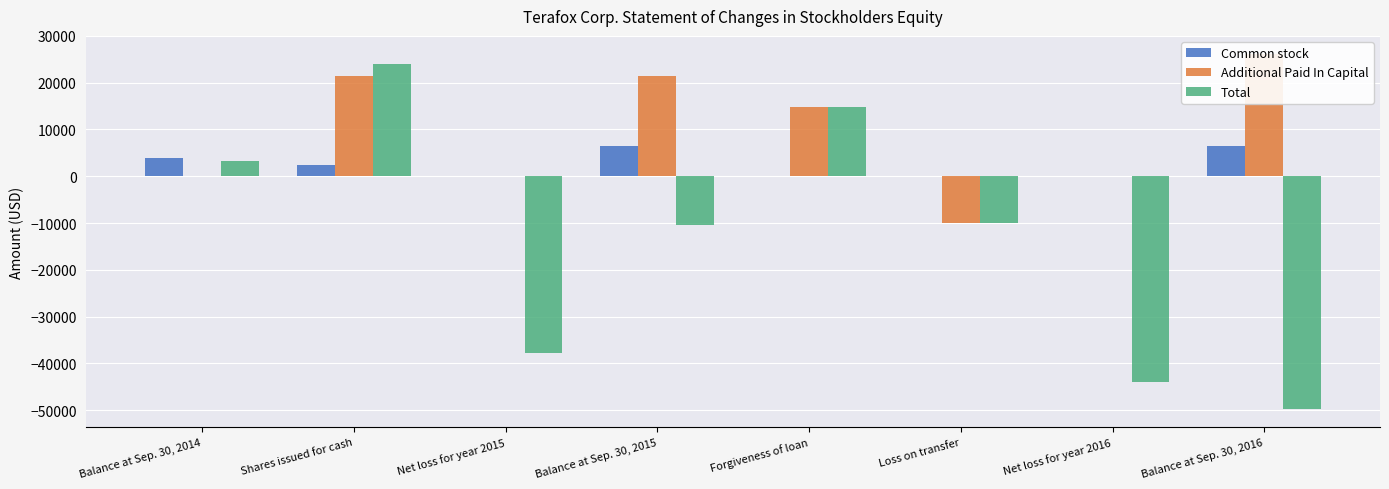

What is the label of the 4th bar from the right?

Forgiveness of loan